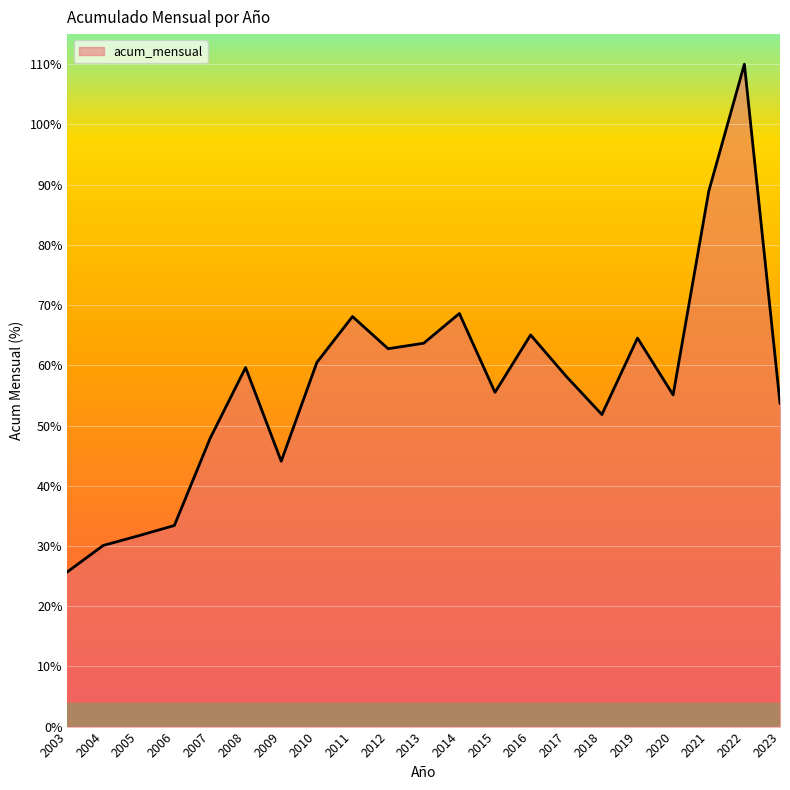

Which label corresponds to the smallest value in the chart?

2003